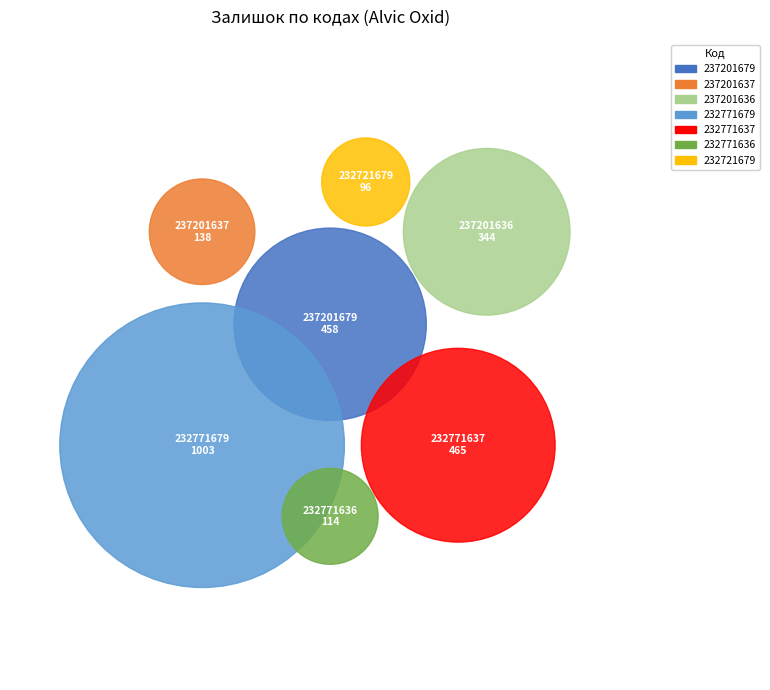

How many slices are in this pie chart?

7